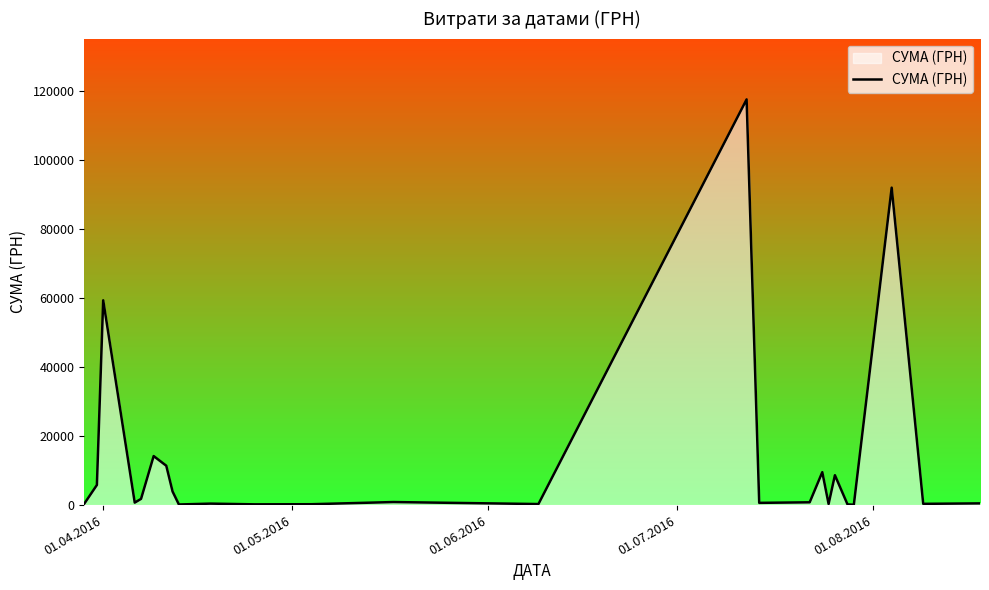

What is the average value?

8264.1